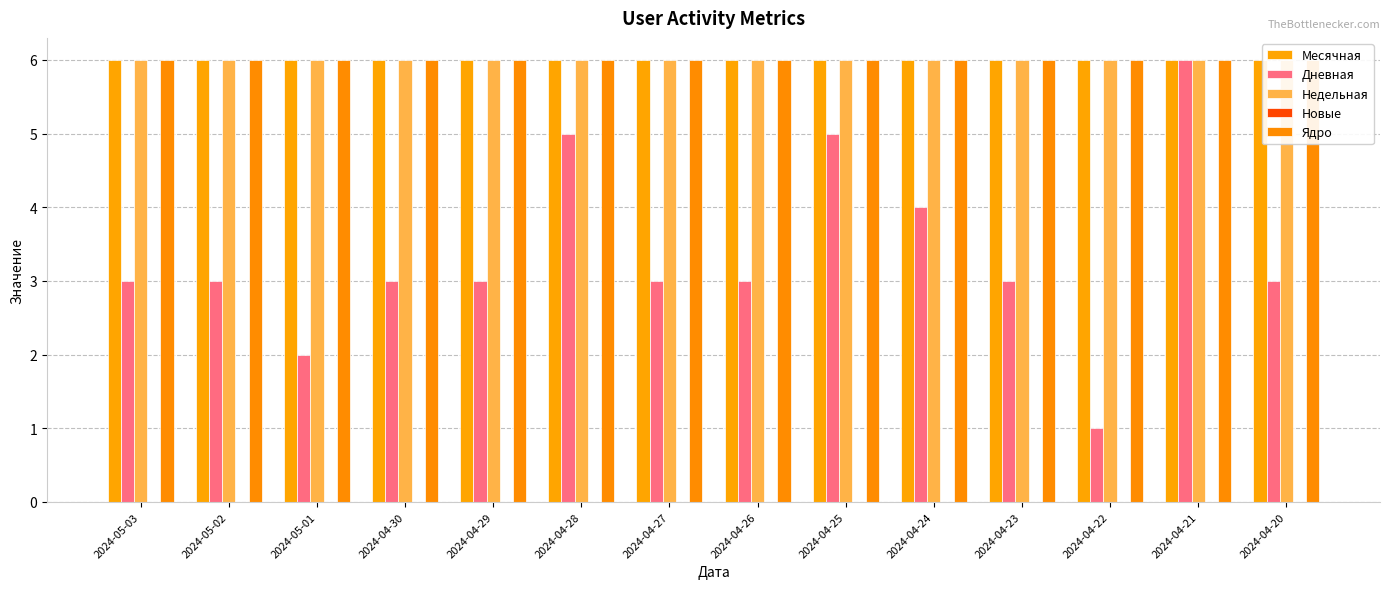

How many categories are shown in the chart?

14